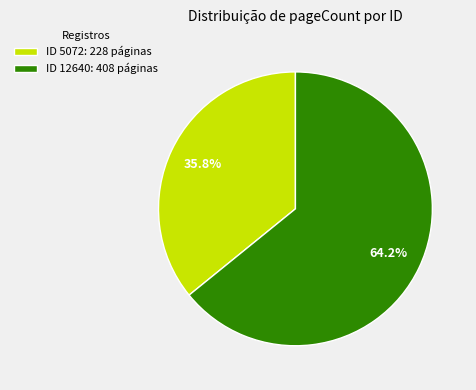

Combined, do ID 12640: 408 páginas and ID 5072: 228 páginas account for over 50%?

Yes